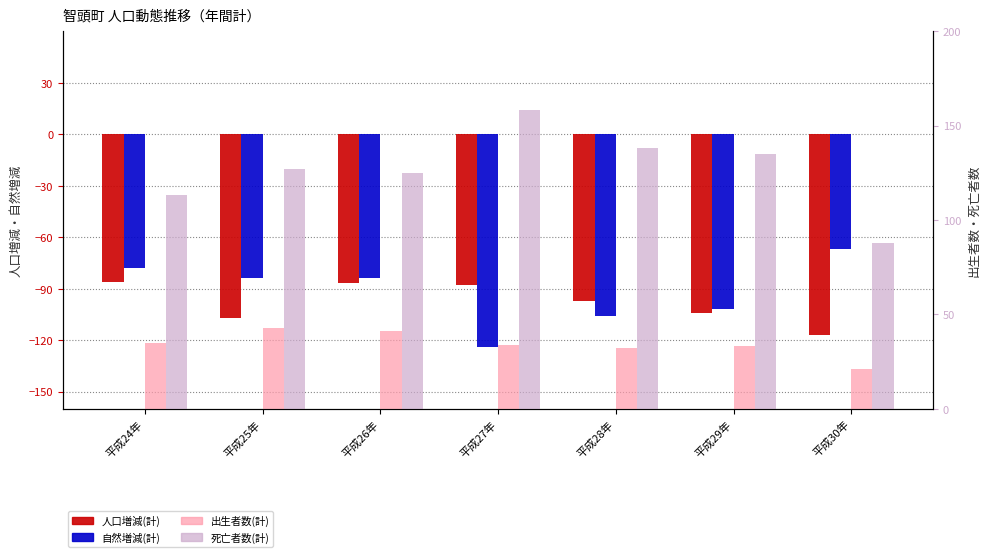

Is the value of 出生者数(計) at 平成26年 greater than the value of 人口増減(計) at 平成26年?

Yes